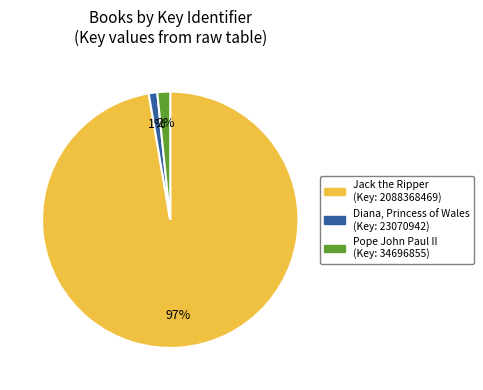

Does any single category account for the majority?

Yes